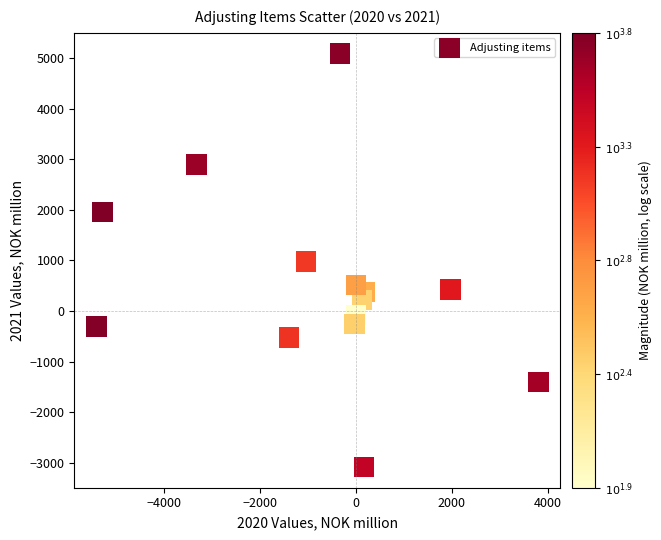

What is the range of Y values (max minus min)?

8171.4